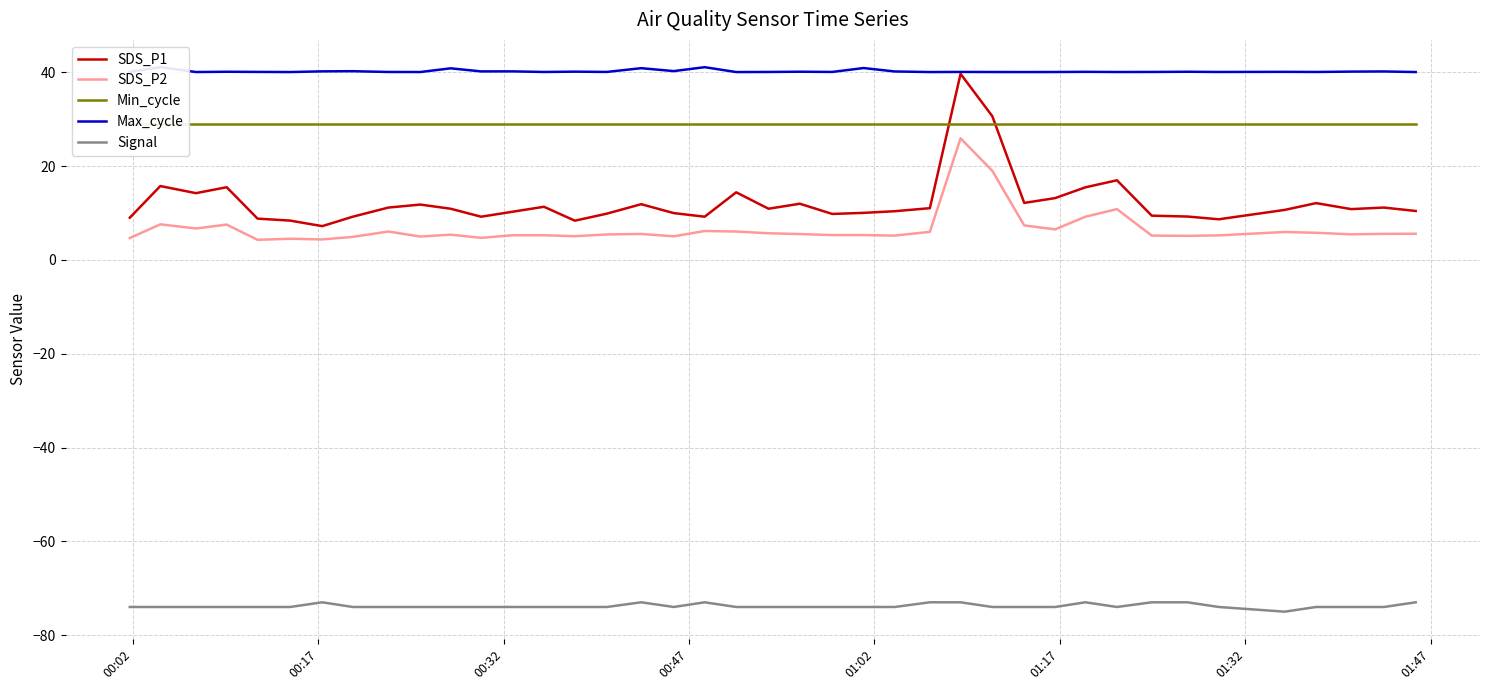

True or false: Min_cycle and Max_cycle intersect in this chart.

False